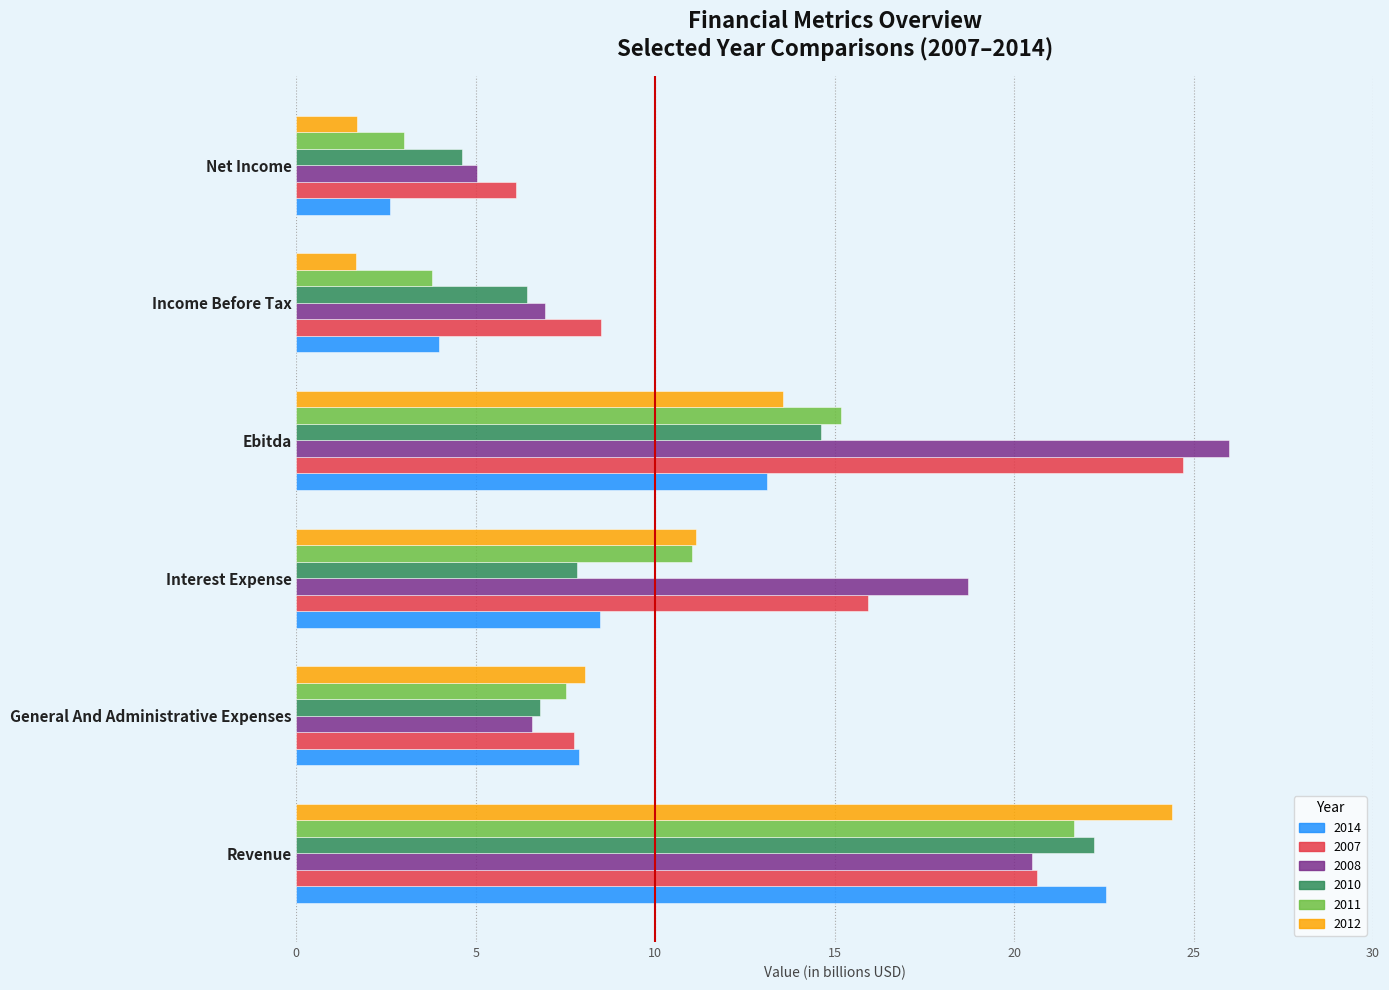

How many data points in 2007 are less than 15?

3